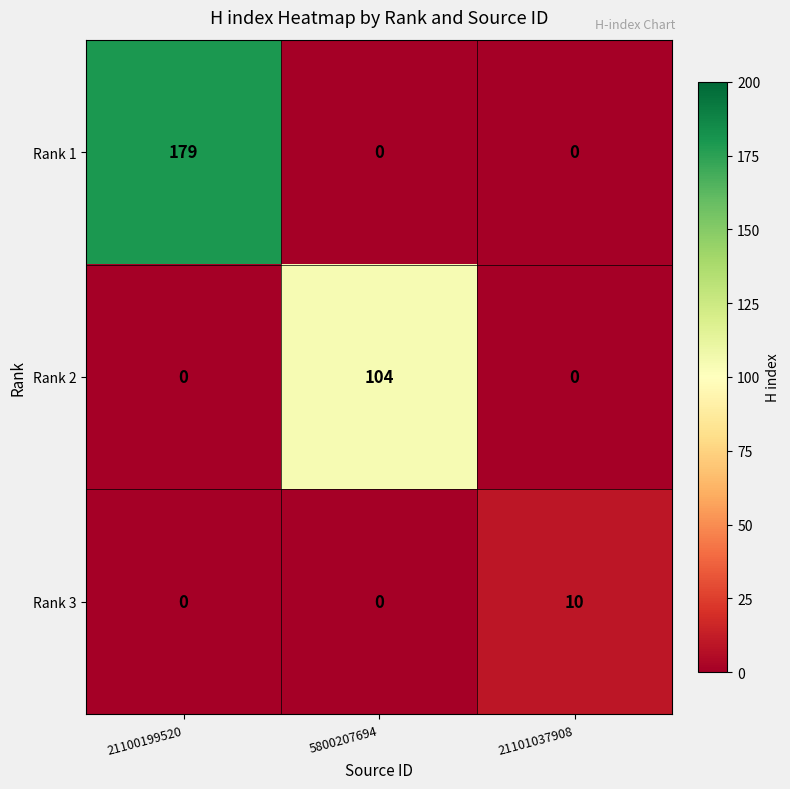

Reading right to left, extract all data points from this chart.

Rank 1: 21101037908=0	5800207694=0	21100199520=179
Rank 2: 21101037908=0	5800207694=104	21100199520=0
Rank 3: 21101037908=10	5800207694=0	21100199520=0